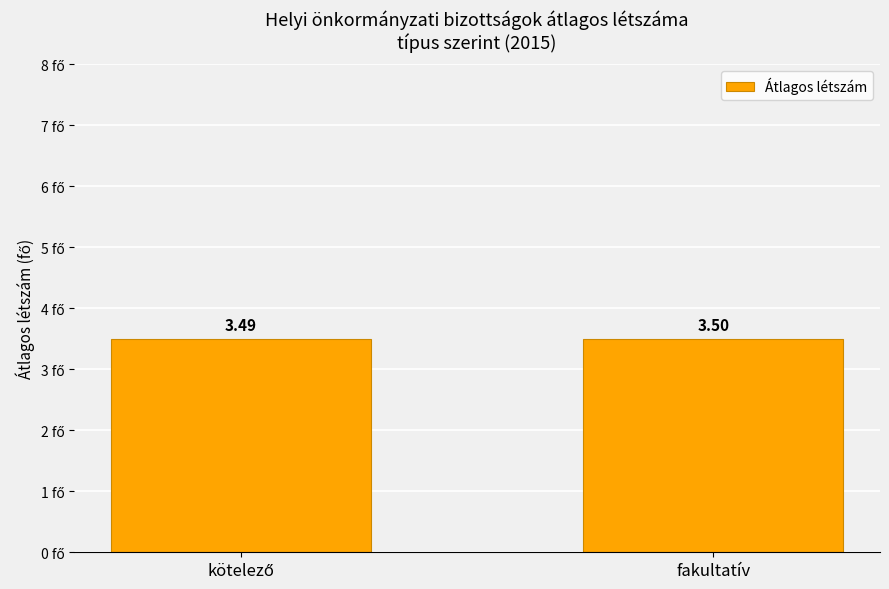

What is the sum of all values?

7.0